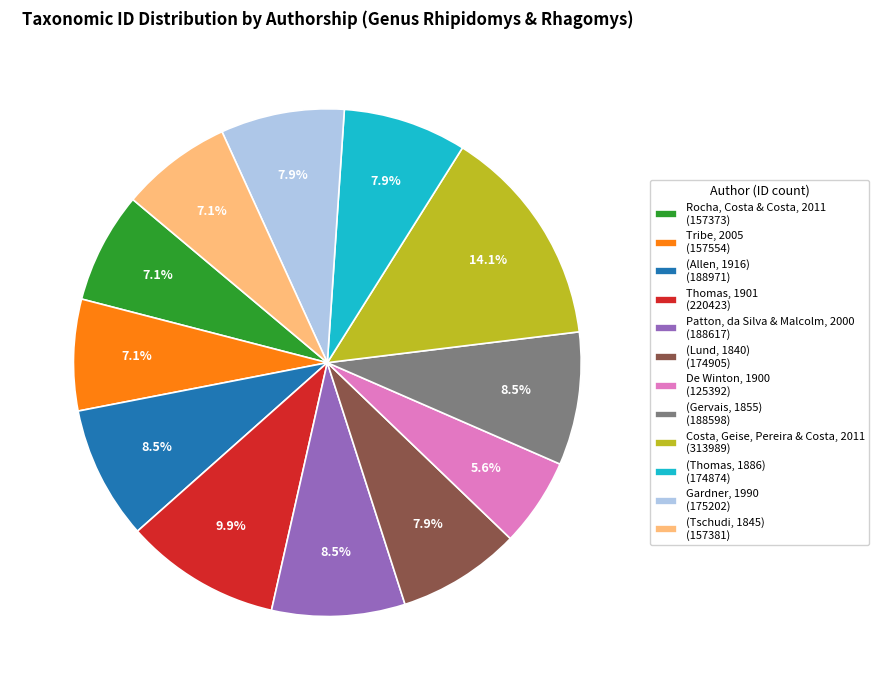

Which category has the smallest portion of the pie?

De Winton, 1900 (125392)